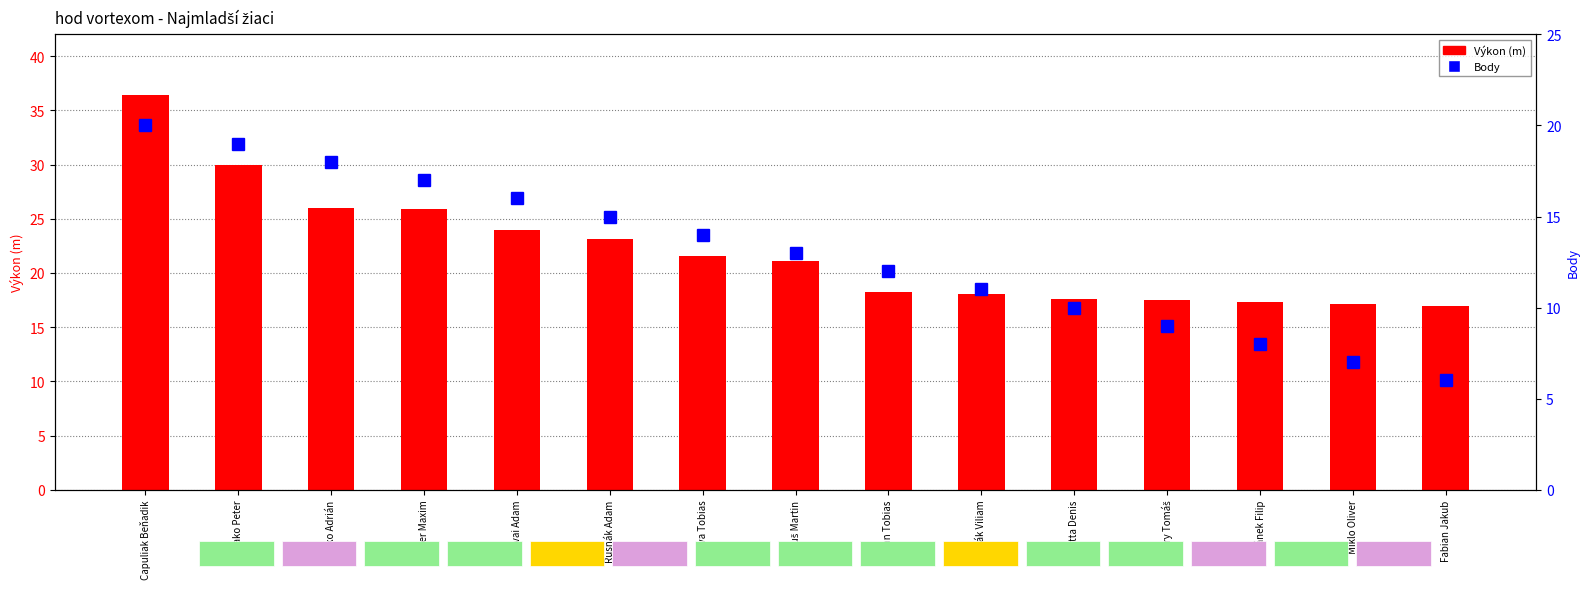

How many values in the Body series are below 13?

7